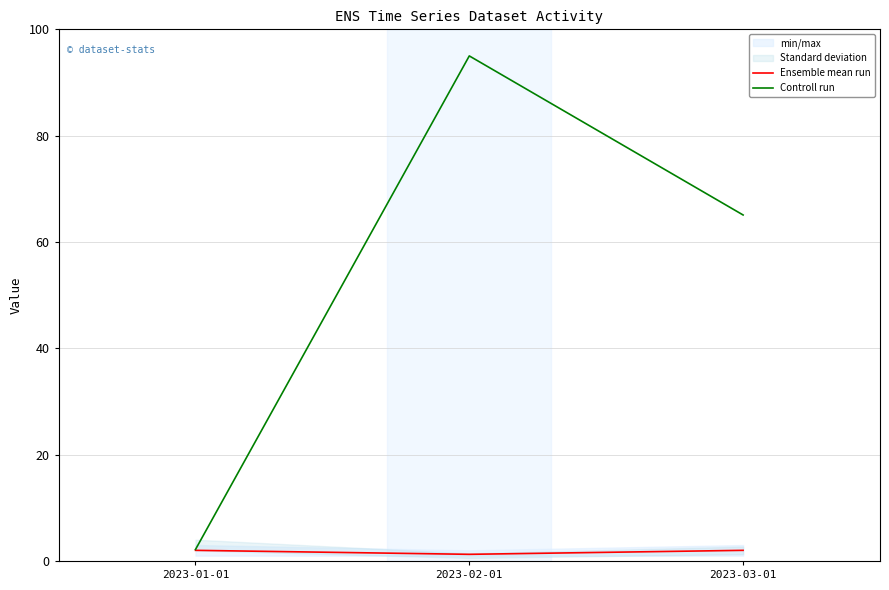

Reading left to right, list all the values displayed in this chart.

Ensemble mean run: 2.0	1.2	2.0
Controll run: 2.2	95.0	65.1